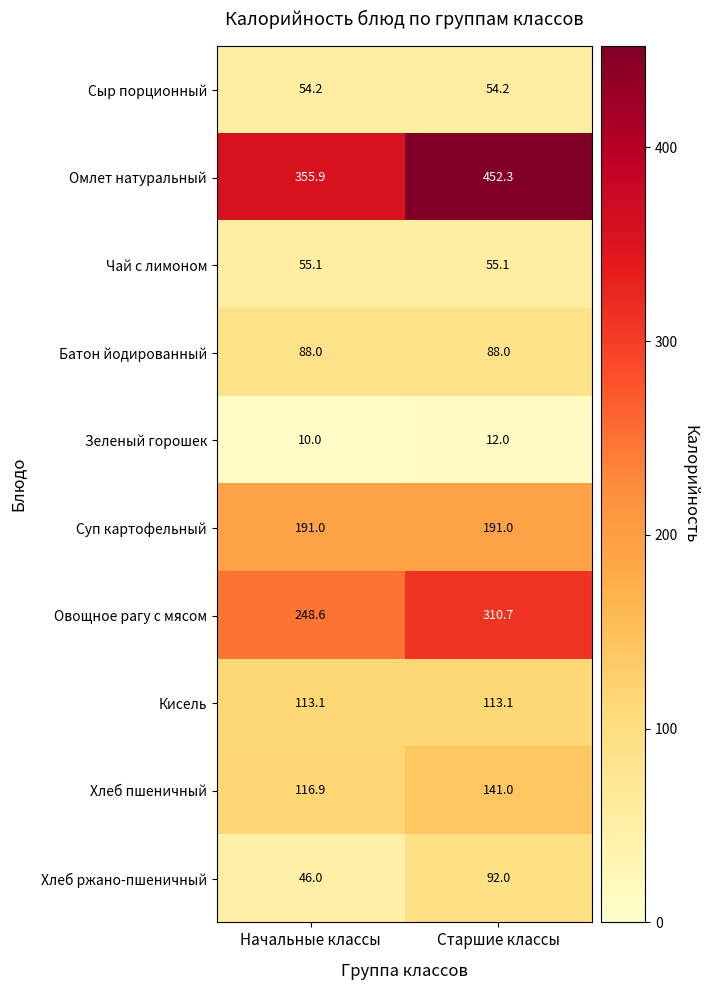

Rank the series at Старшие классы from highest to lowest value.

Омлет натуральный, Овощное рагу с мясом, Суп картофельный, Хлеб пшеничный, Кисель, Хлеб ржано-пшеничный, Батон йодированный, Чай с лимоном, Сыр порционный, Зеленый горошек